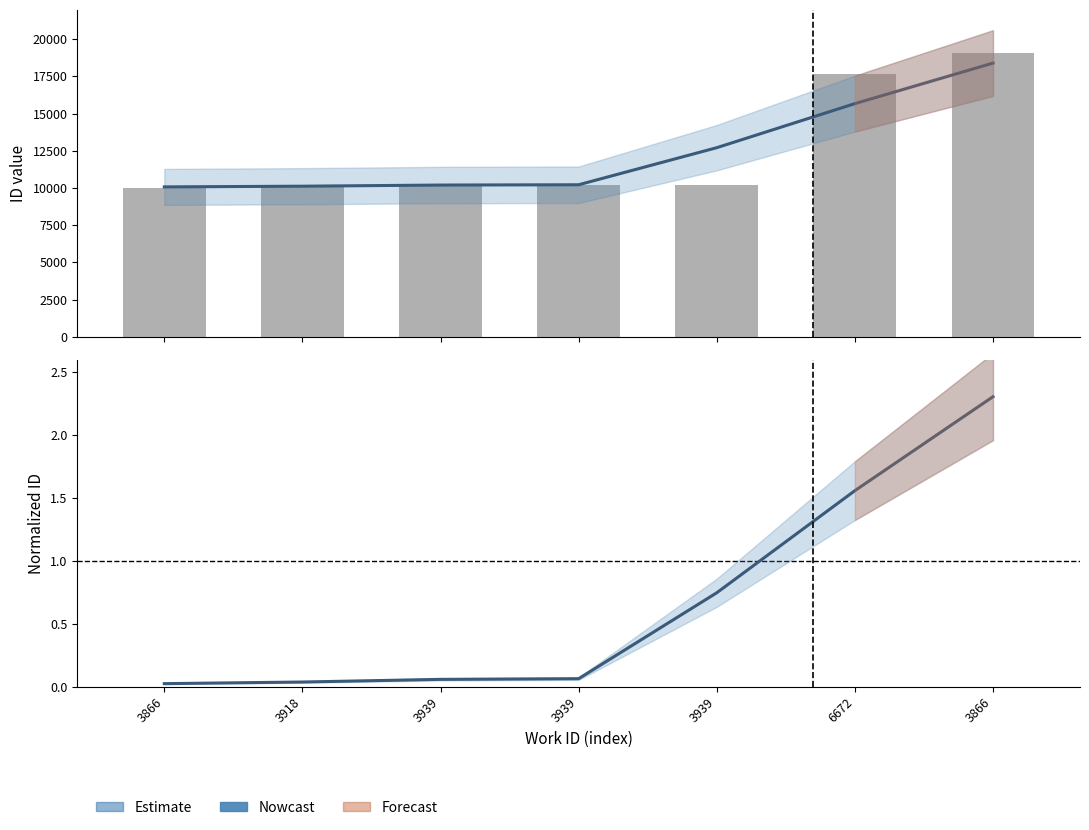

What is the label of the 6th bar from the right?

3918